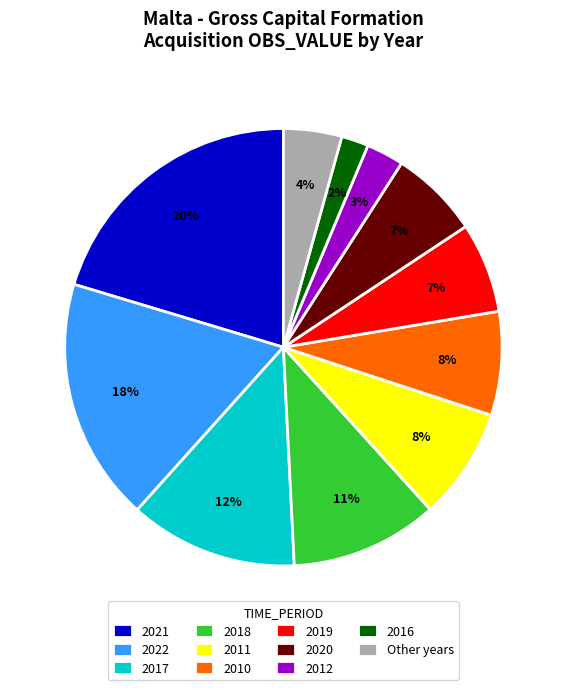

Is 2016 the majority of the pie?

No